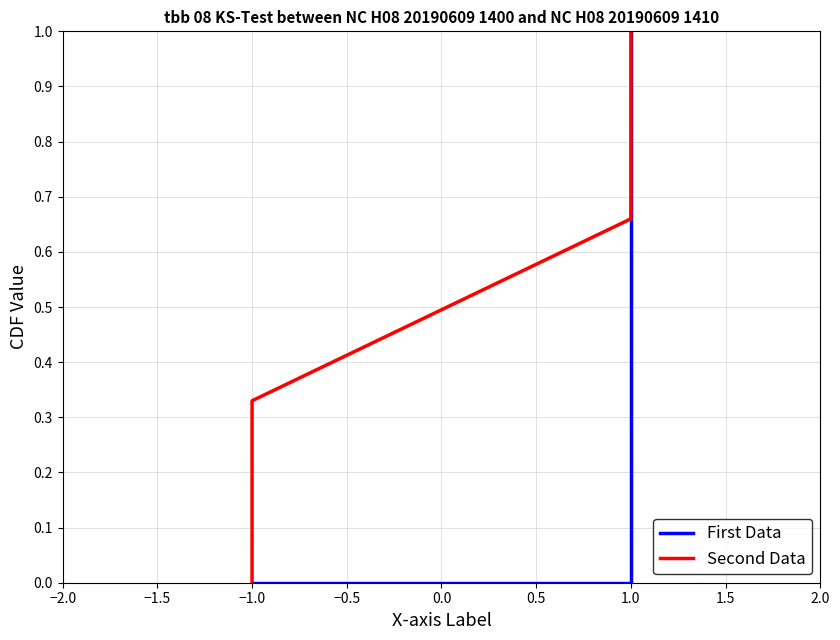

What are all the series names shown in the legend?

First Data, Second Data